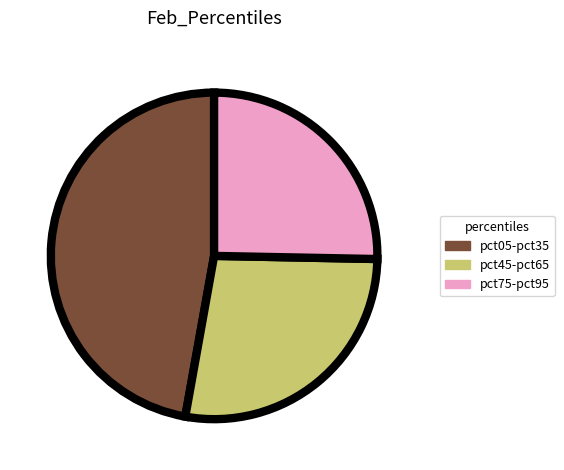

Does any single category account for the majority?

No